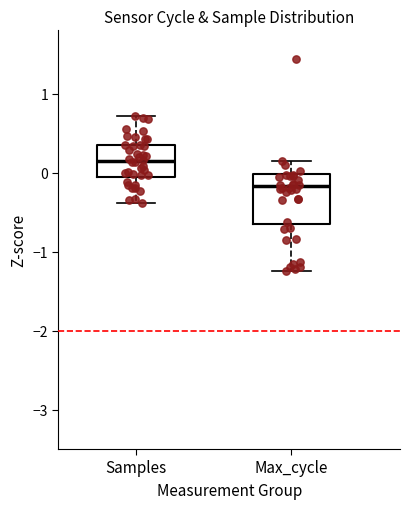

Reading left to right, transcribe this box plot: for each box, give where its median line is, the range the box spans, and where its two whiskers end, as read against the y-axis. The values are not printed on the chart, so give them approximately, as read against the axis.

Samples: median 0.1, box -0.1 to 0.3, whiskers -0.4 to 0.7
Max_cycle: median -0.2, box -0.6 to 0.0, whiskers -1.2 to 0.2